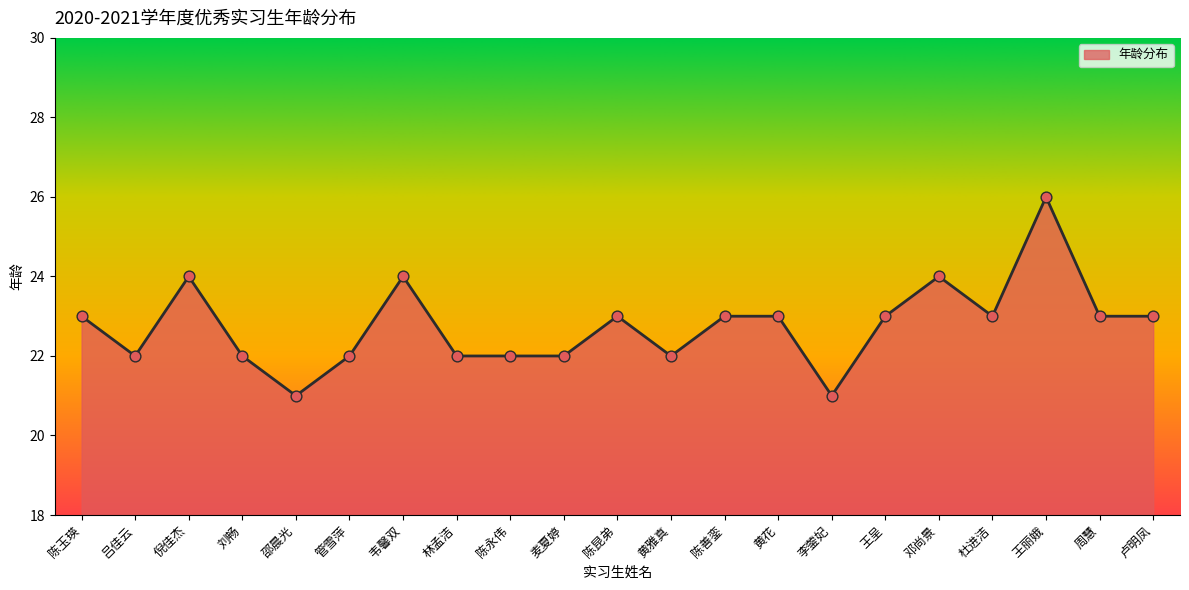

Approximately how many times larger is the value at 麦夏婷 compared to 黄雅真?

1.0